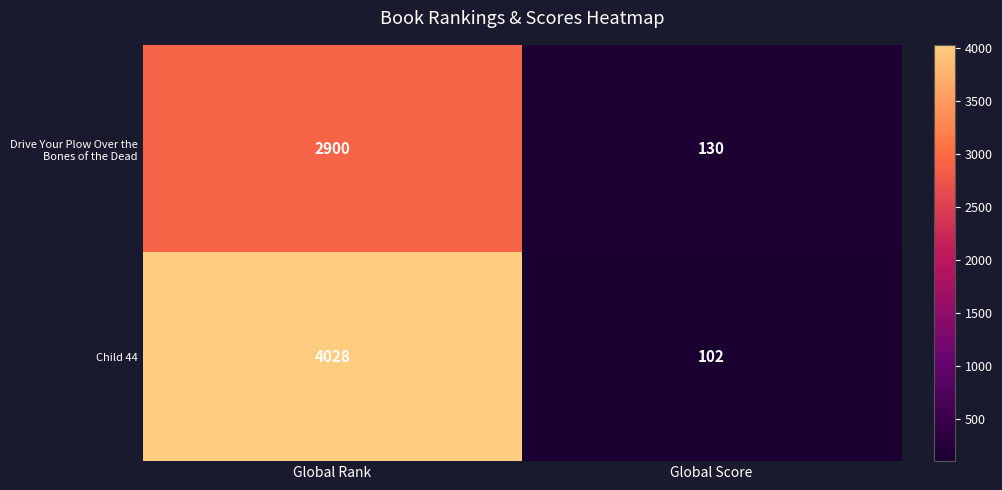

Is it true that Child 44 equals 26 at Global Score?

False